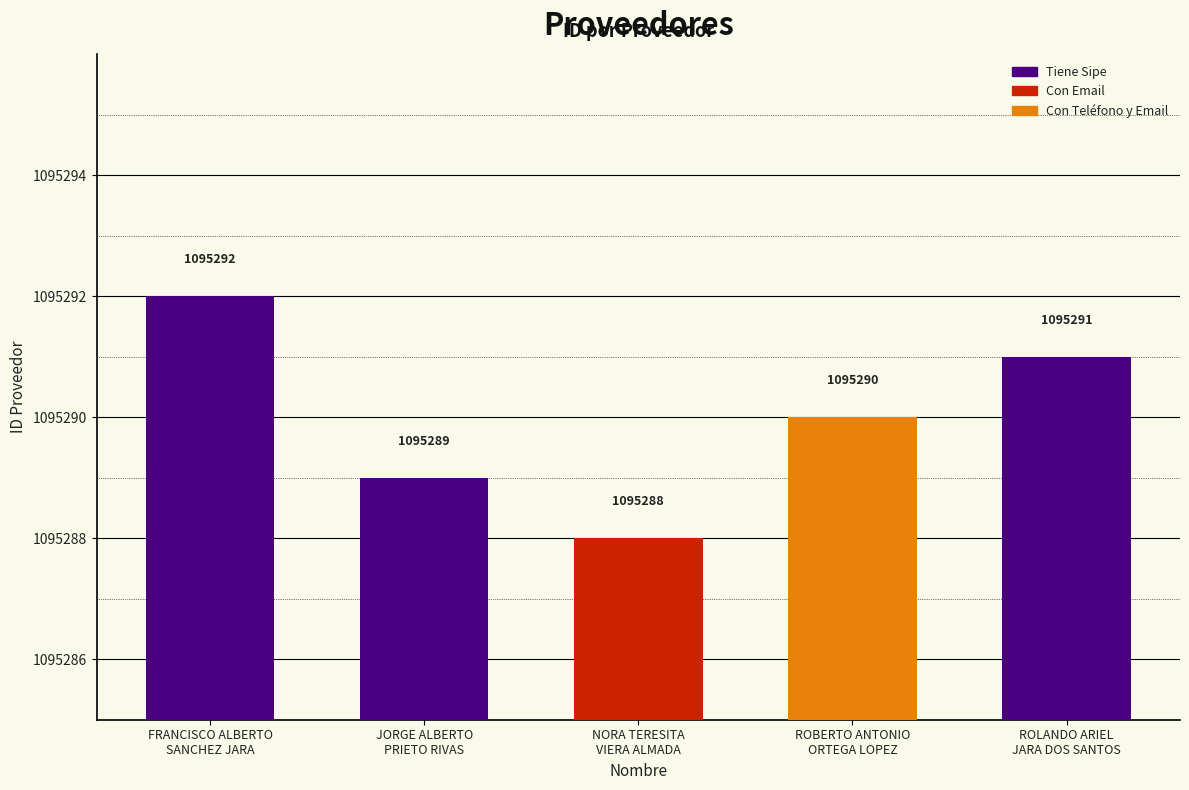

Reading left to right, extract all data points from this chart.

1095292	1095289	1095288	1095290	1095291